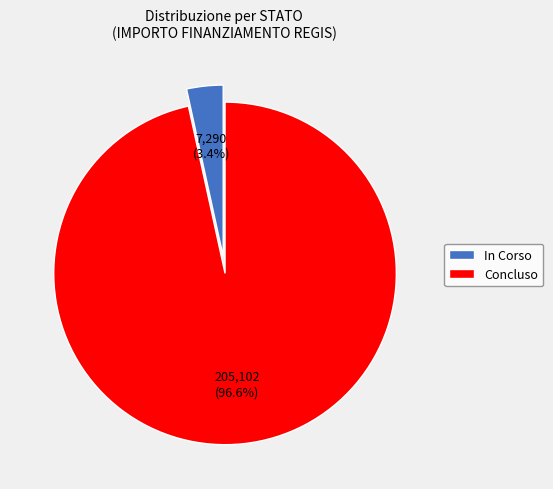

How many slices are in this pie chart?

2